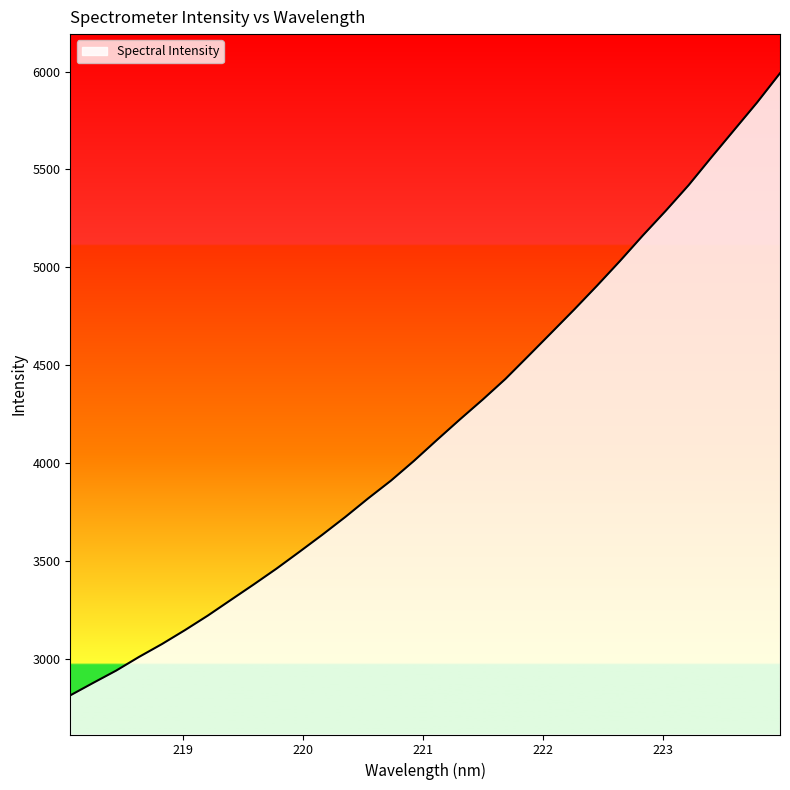

What is the difference between the maximum and minimum values?

3178.7